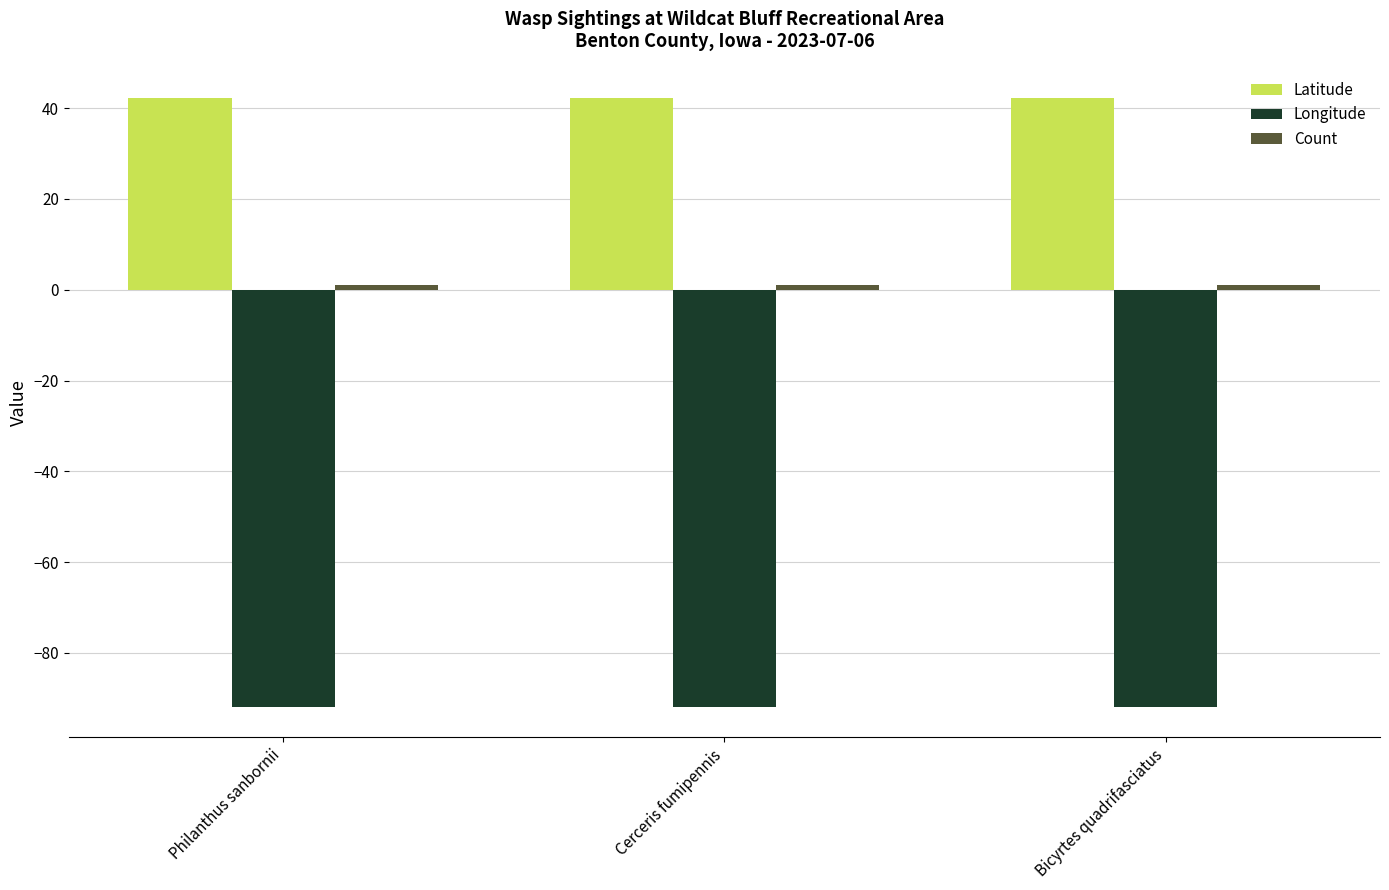

What position from the left is Cerceris fumipennis?

2